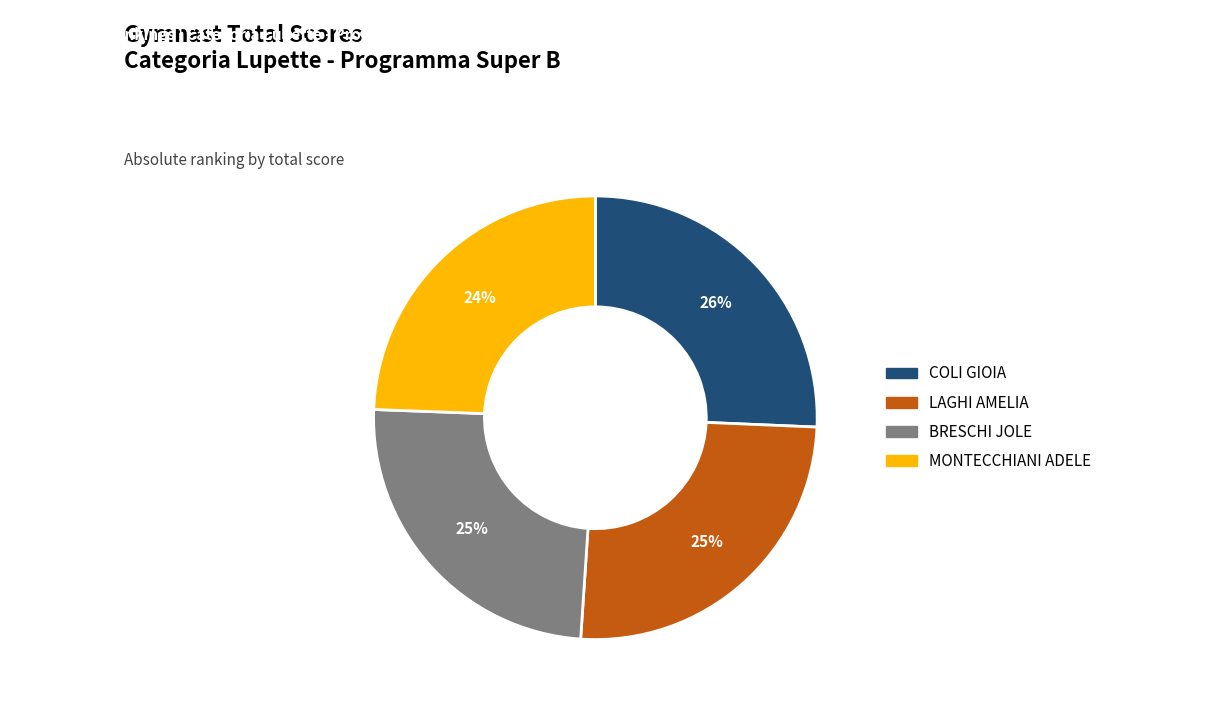

True or false: LAGHI AMELIA accounts for 25% of the total.

True